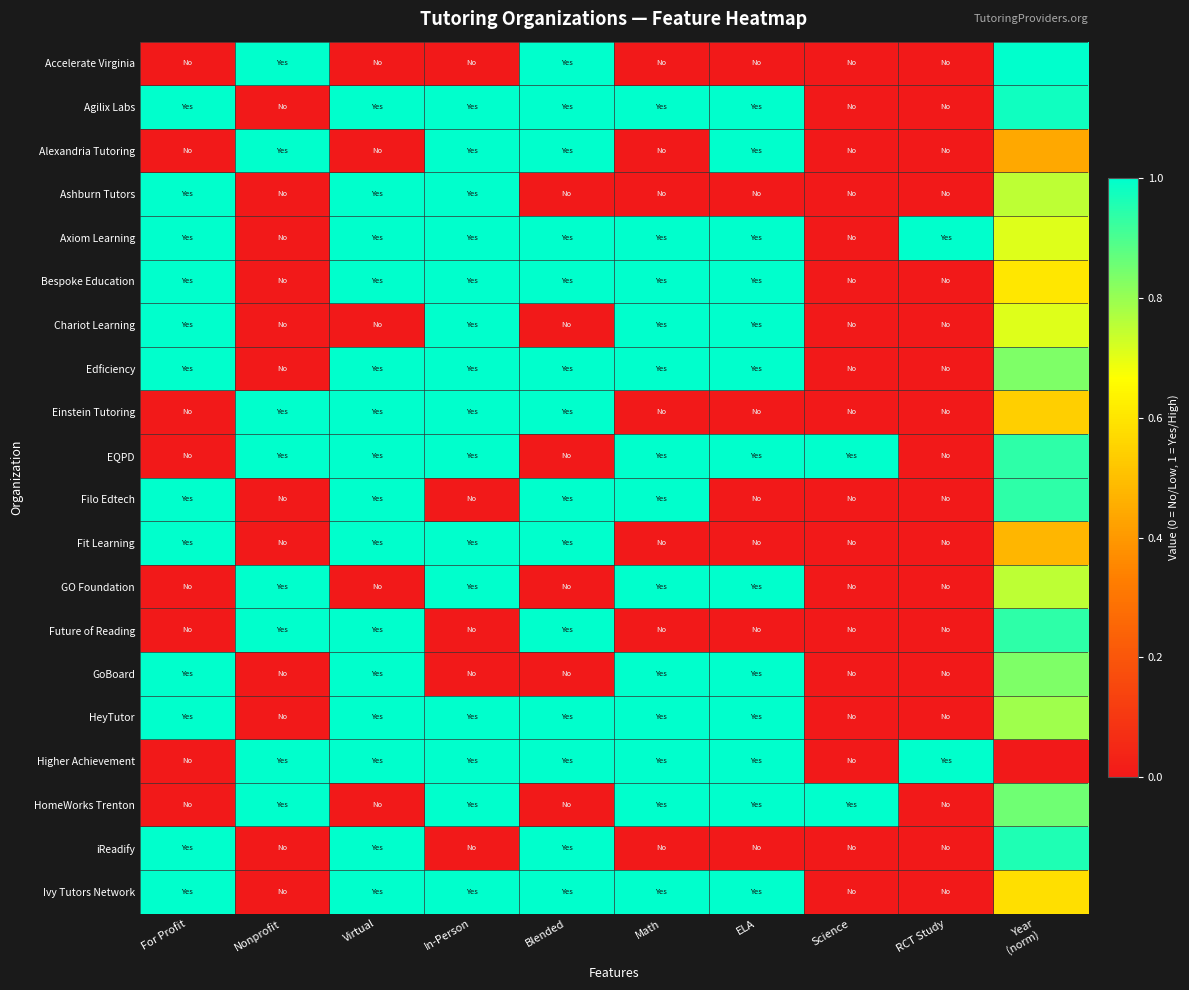

At which category does the chart reach its peak across all series?

Nonprofit